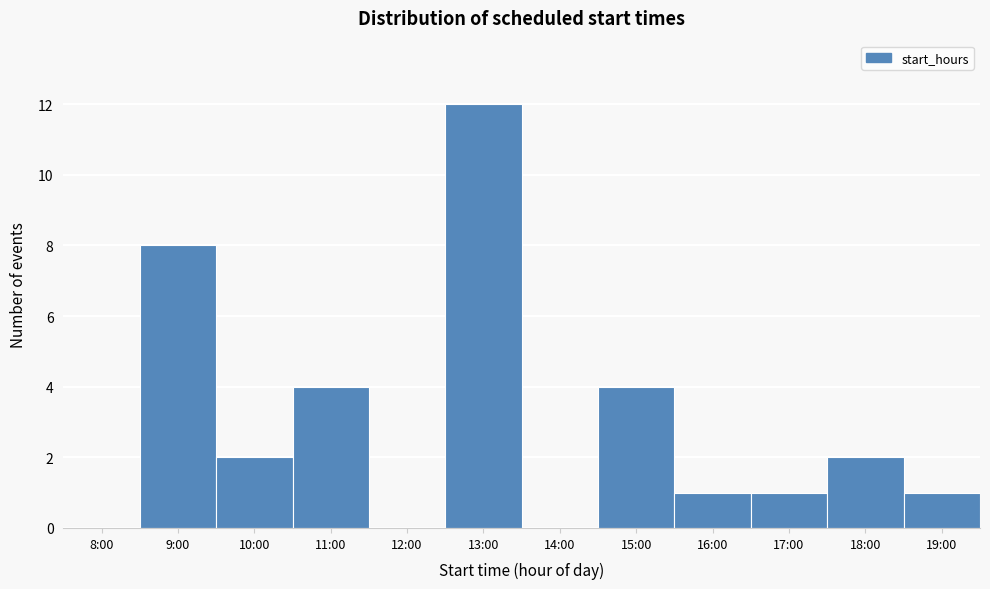

Reading right to left, what are all the values shown in this chart?

19:00=1	18:00=2	17:00=1	16:00=1	15:00=4	14:00=0	13:00=12	12:00=0	11:00=4	10:00=2	9:00=8	8:00=0